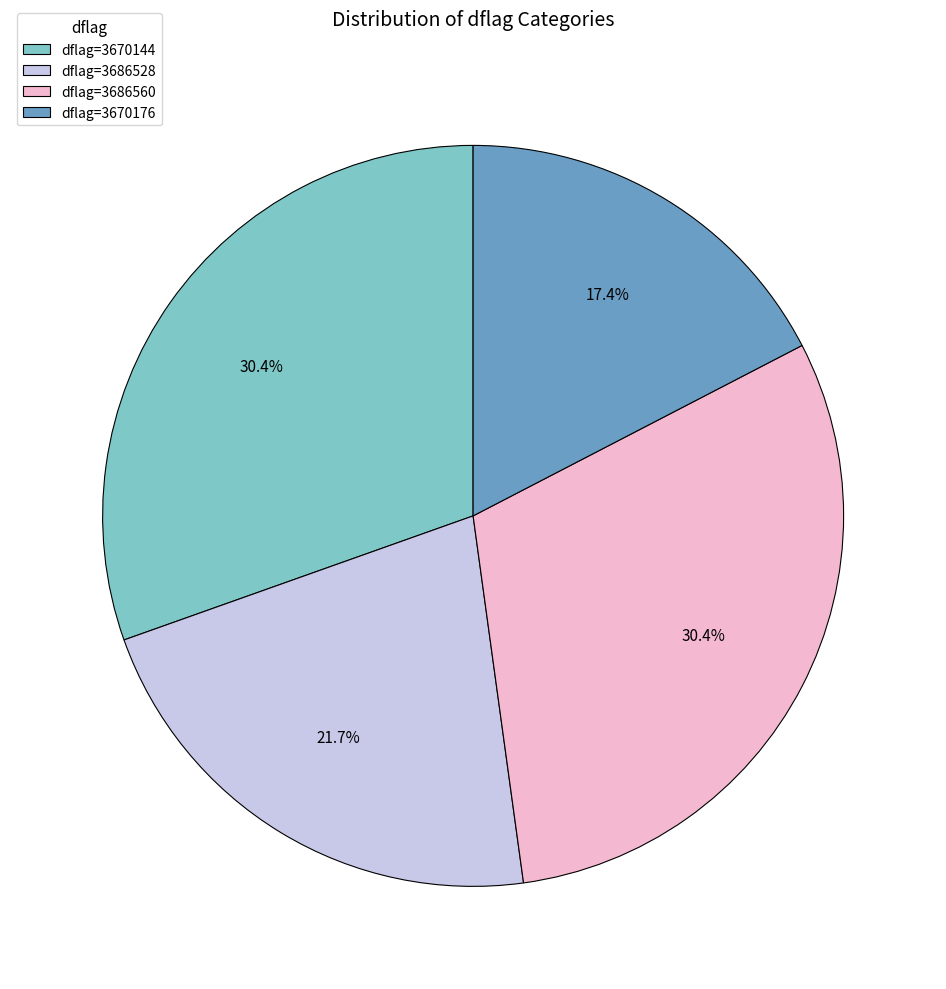

Is dflag=3686528 the majority of the pie?

No